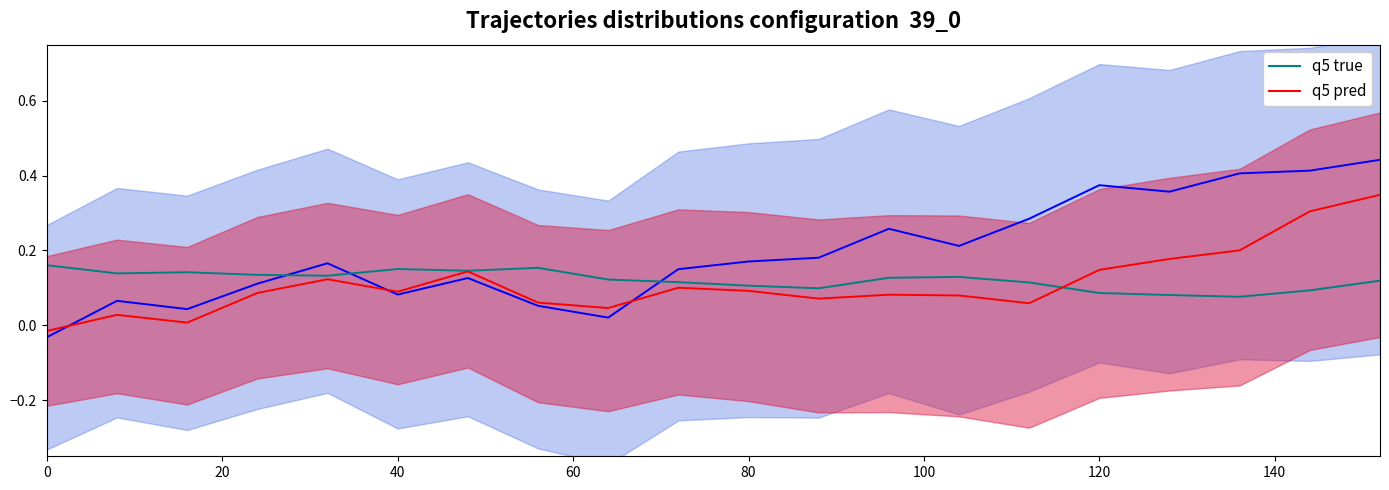

What is the value of the q5 true point at the 8th from the left?

0.2